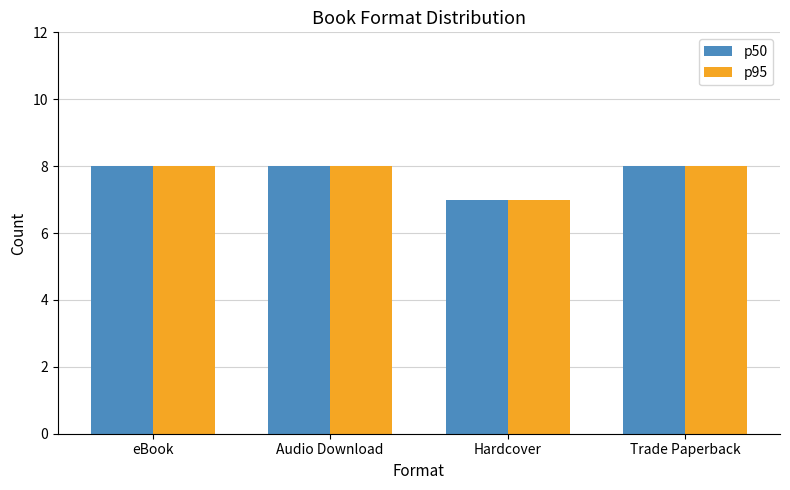

At which category does the chart reach its minimum across all series?

Hardcover